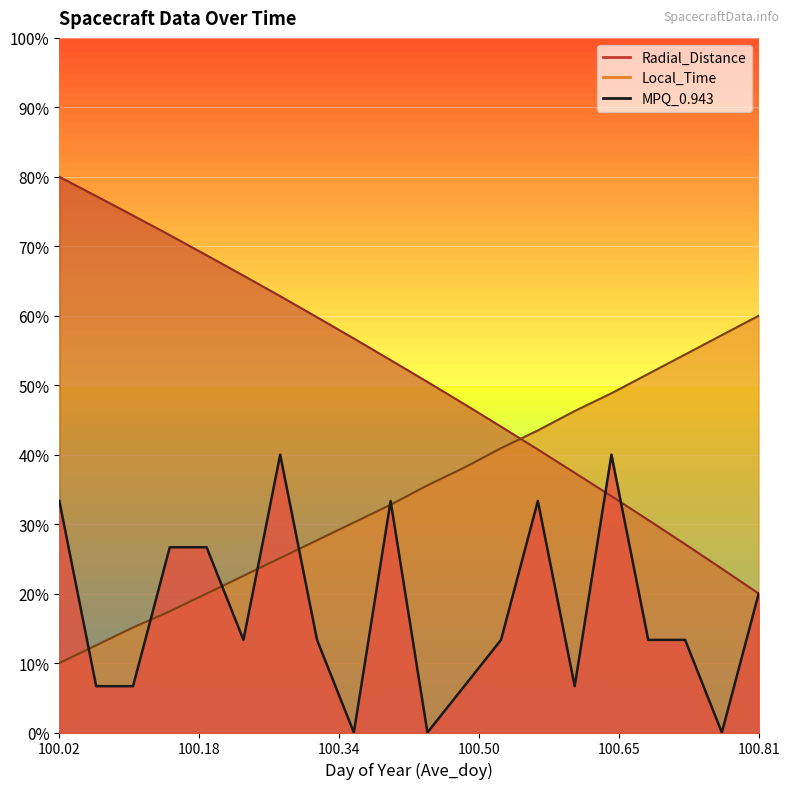

Which has a higher value, 100.4375 or 100.0625?

100.0625